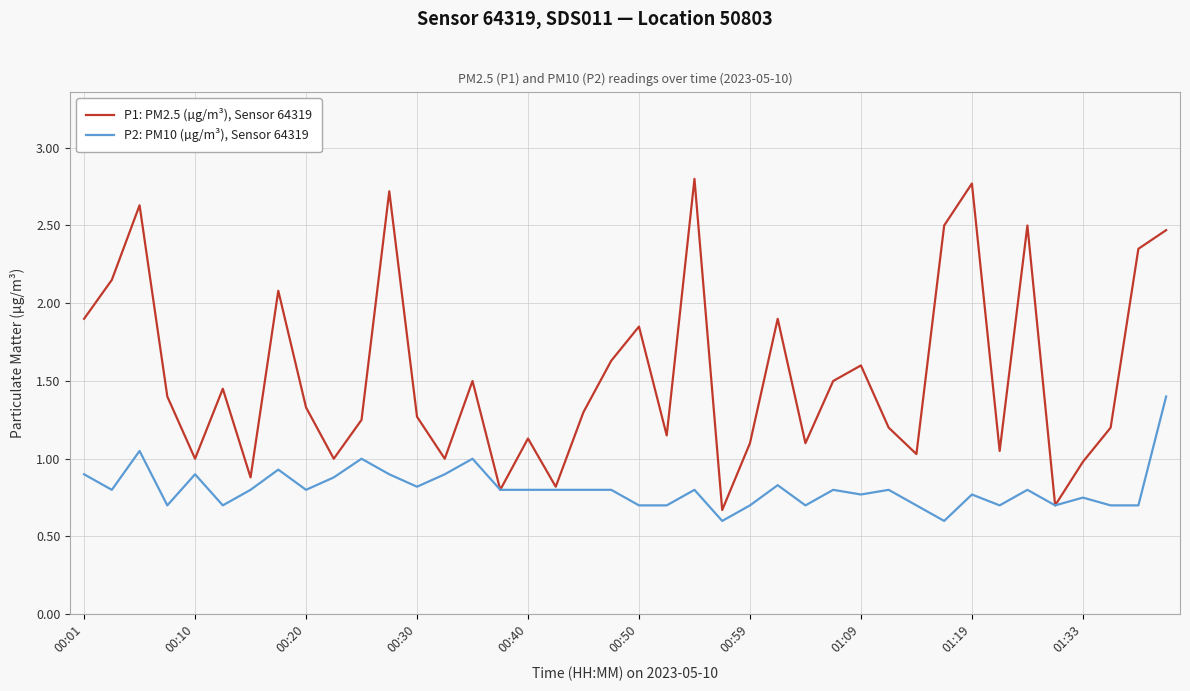

What is the maximum value shown in the chart?

2.8